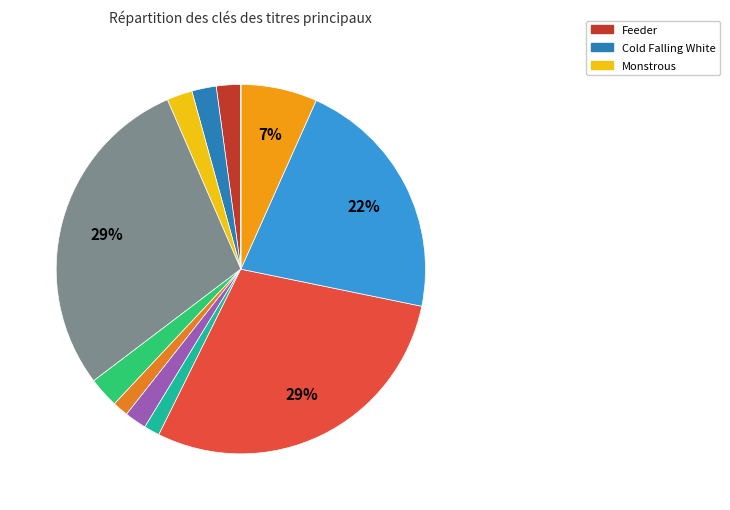

To the nearest percent, what is the difference between the largest and smallest slice percentages?

29%